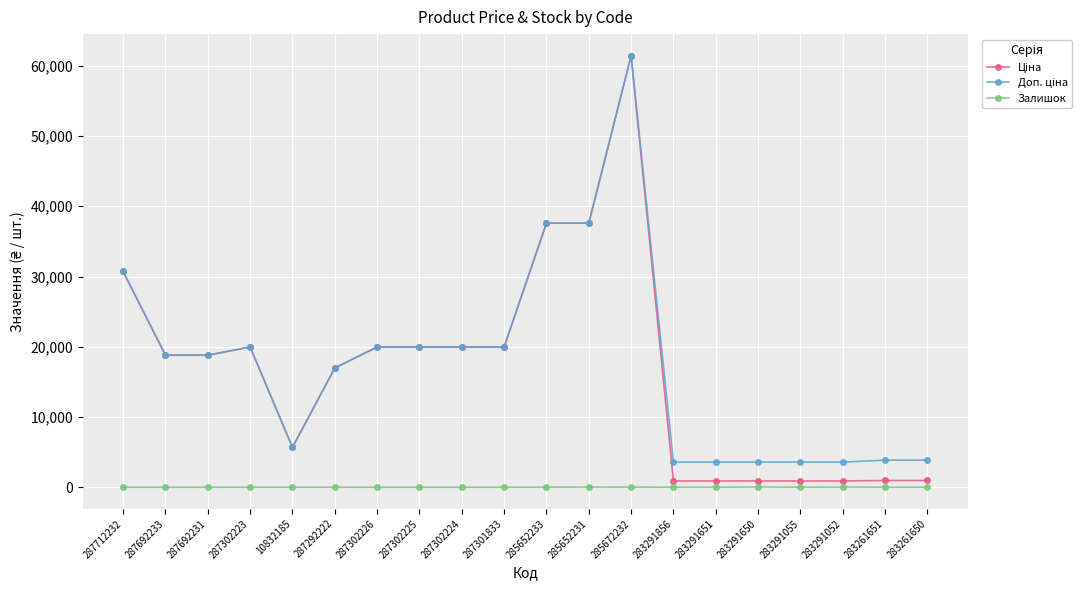

At how many categories does at least one series exceed 27707?

4